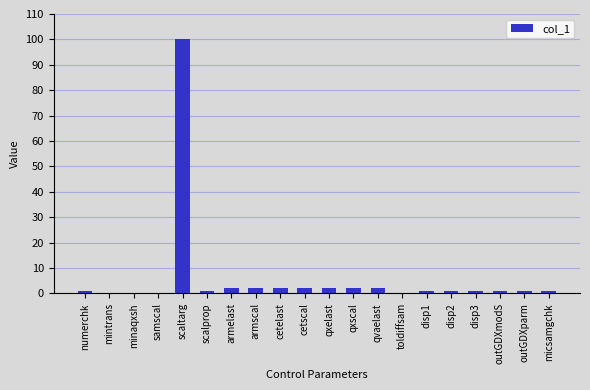

What is the sum of all values?

122.1